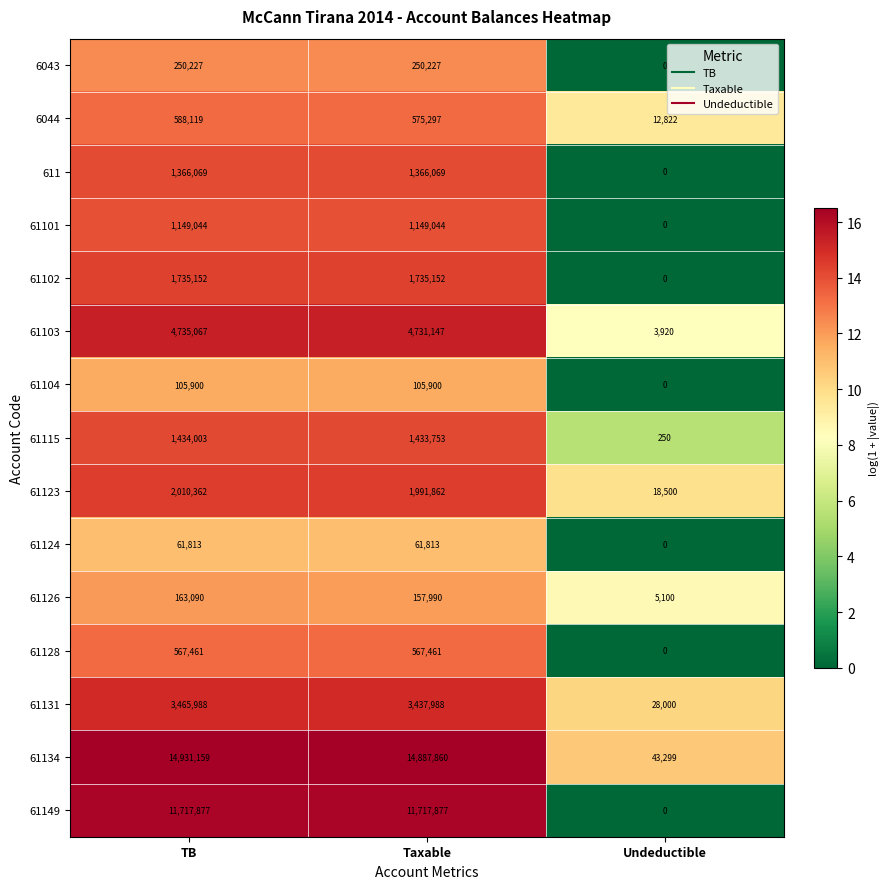

Is it true that 61104 equals 105900 at Taxable?

True